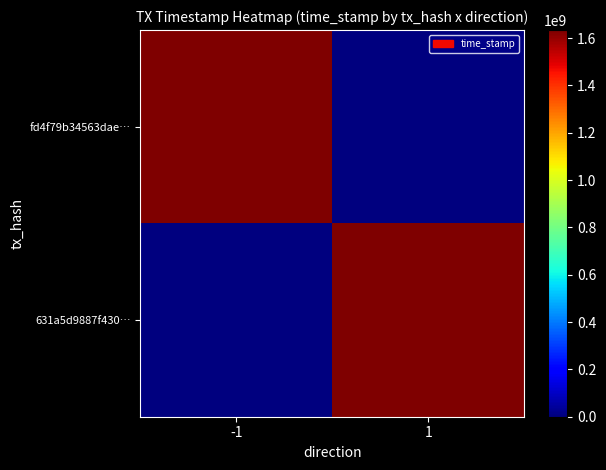

Count the number of categories in the chart.

2